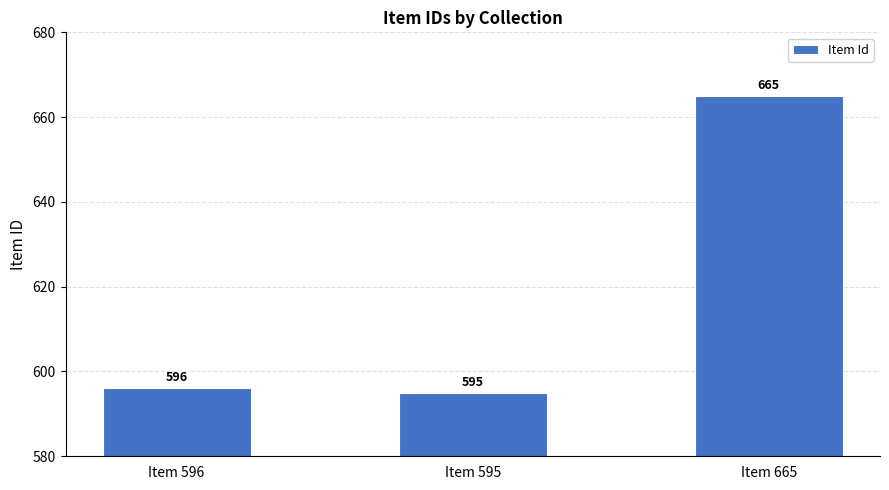

Where is the data nearest to the value 630?

Item 596